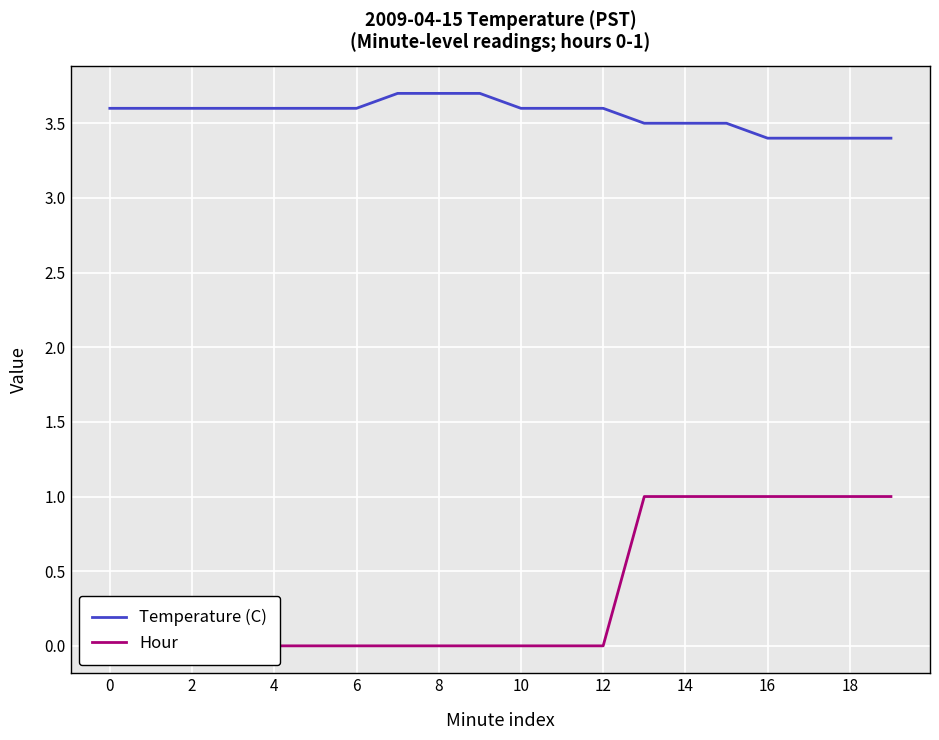

Which series has the largest total across all categories?

Temperature (C)